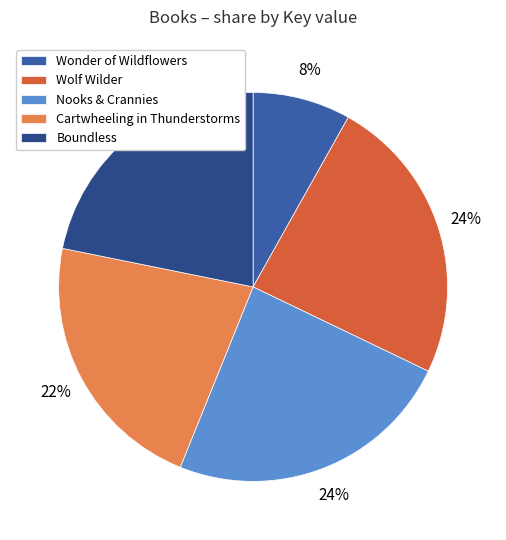

Does Cartwheeling in Thunderstorms represent more than half of the total?

No